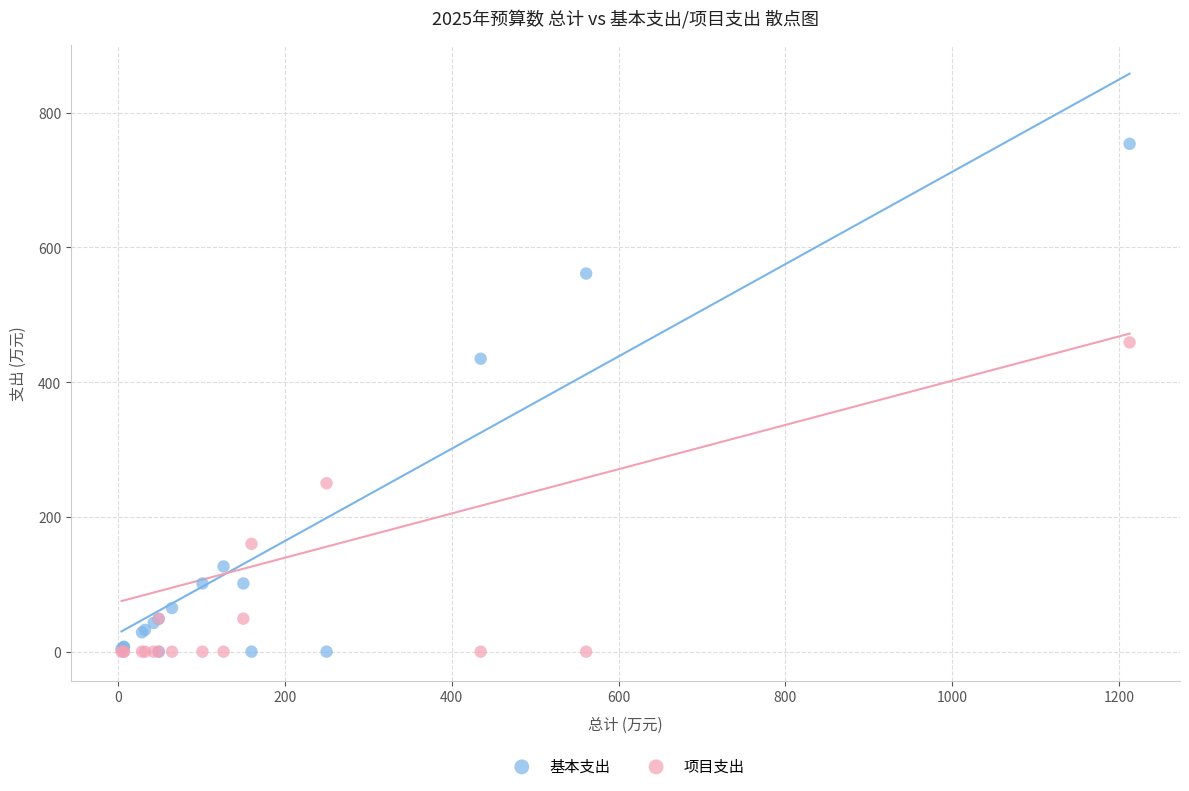

Which series has the largest Y range (max minus min)?

基本支出